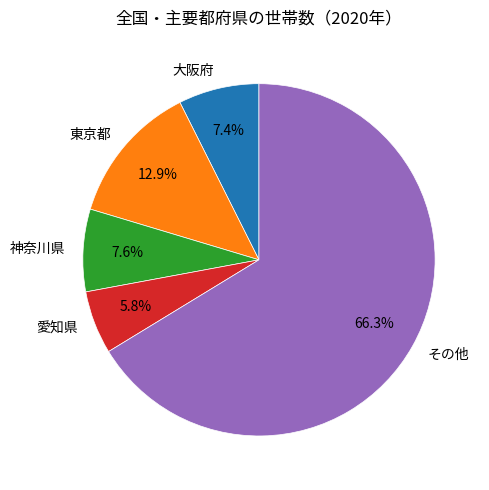

What percentage do その他 and 東京都 together represent?

79.2%